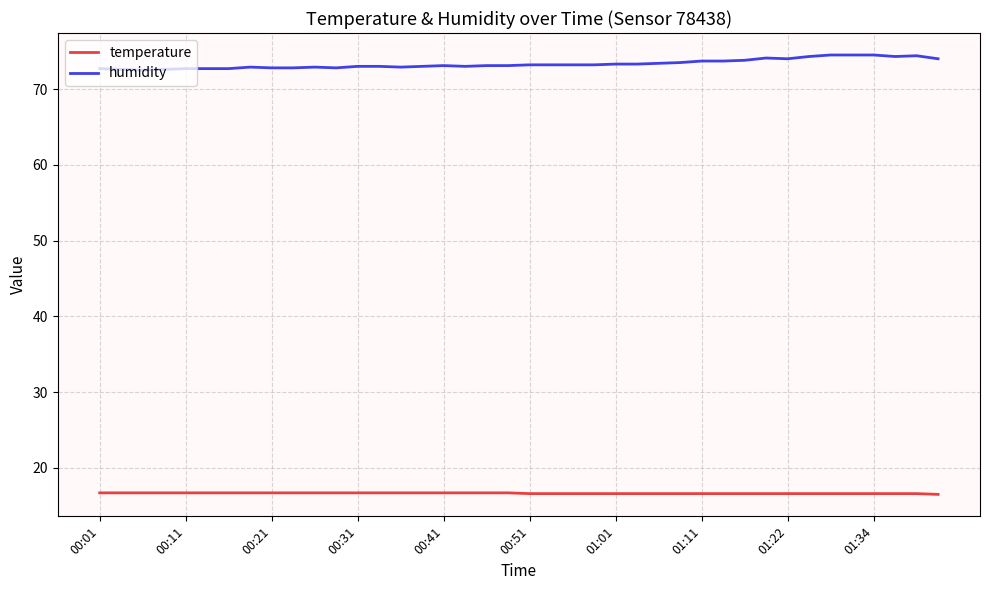

List the series in order of their peak value, lowest first.

temperature, humidity